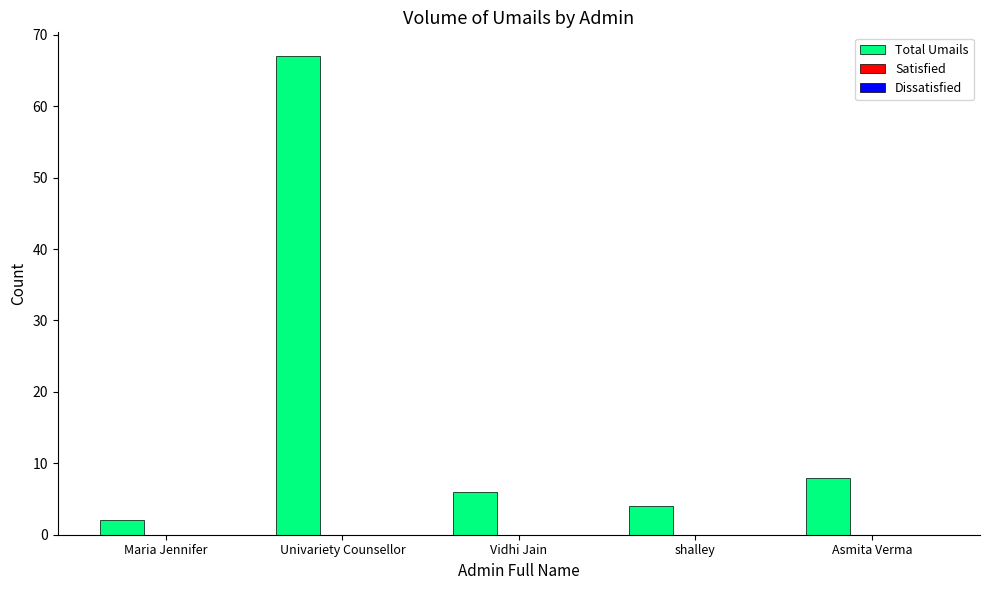

Where is the data nearest to the value 34?

Asmita Verma